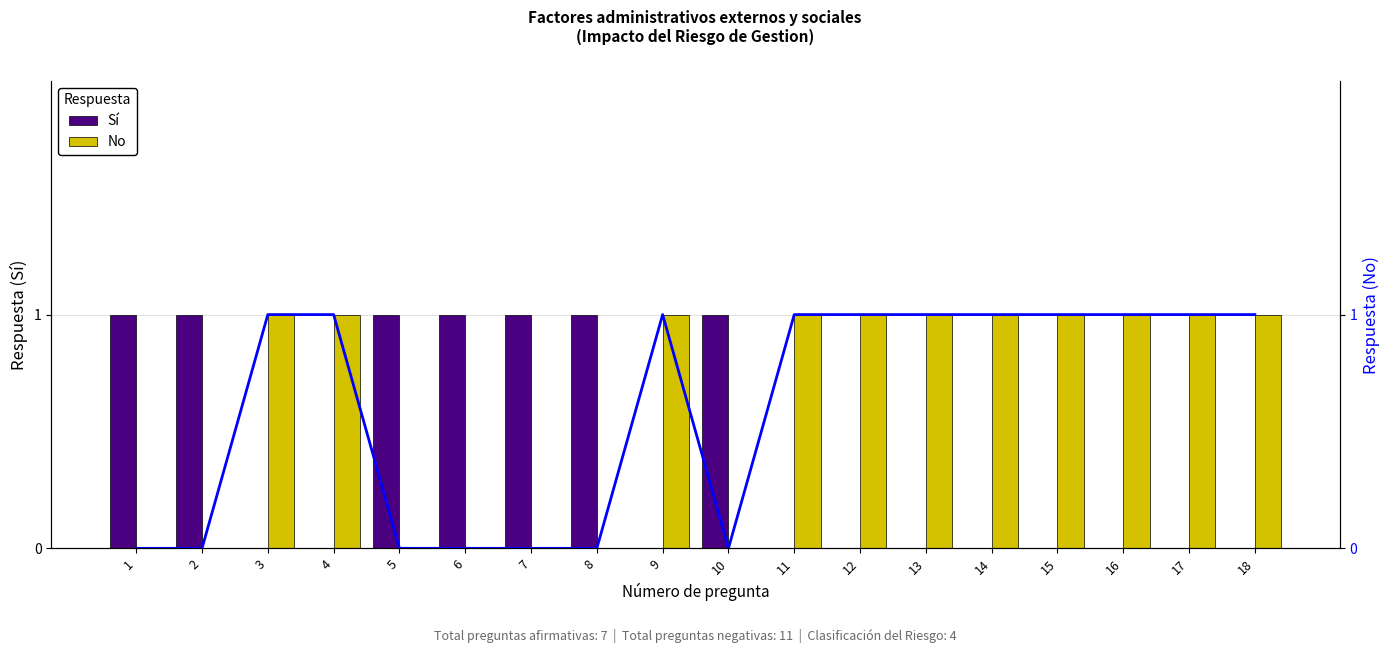

What is the value of the No bar at the 13th from the left?

1